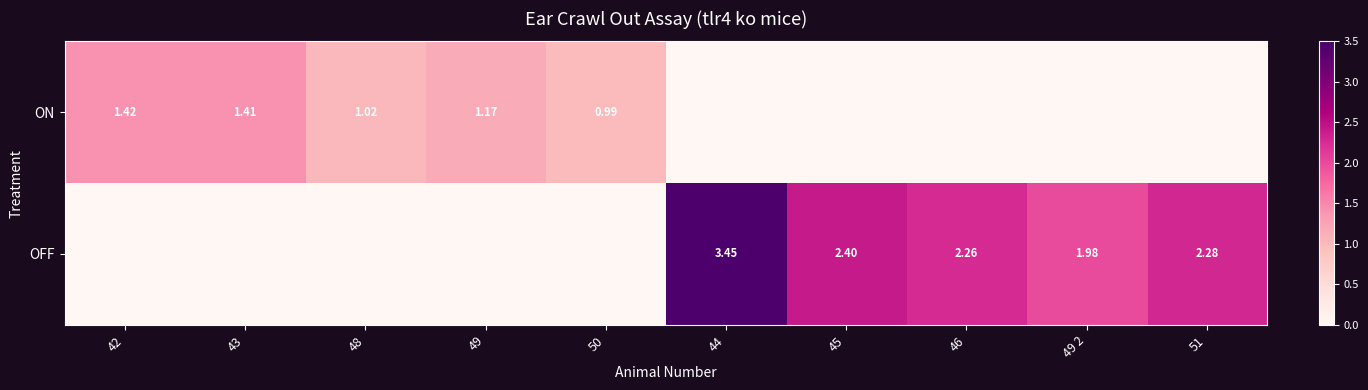

Is it true that ON equals 0.0 at 45?

True